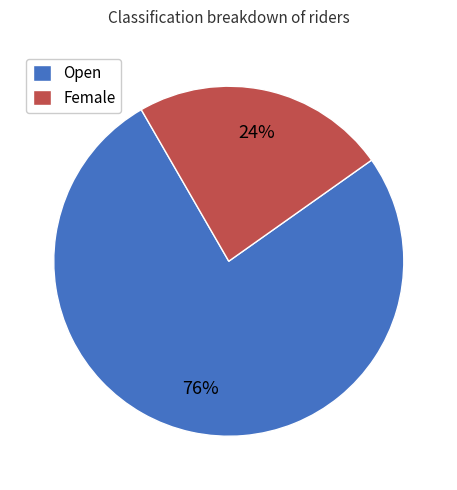

Is it true that Open is 71% of the pie?

False